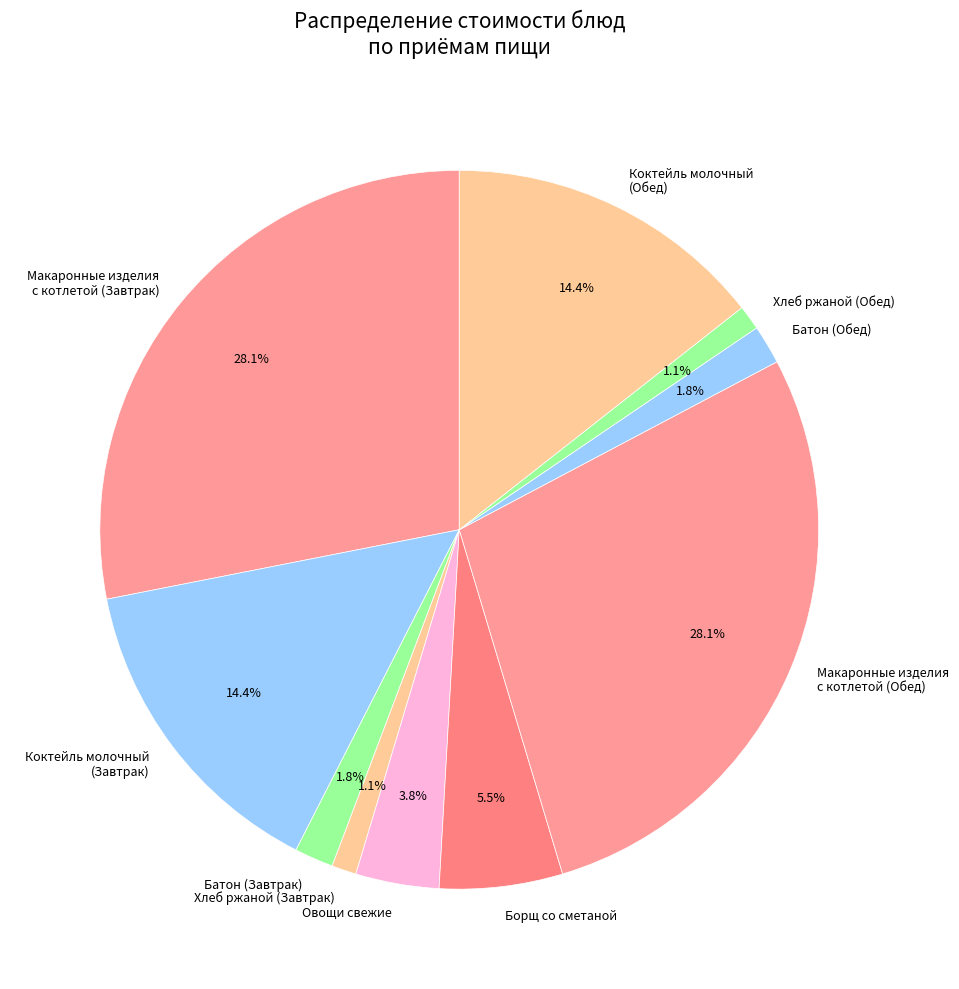

Which has a higher value, Коктейль молочный (Завтрак) or Батон (Обед)?

Коктейль молочный (Завтрак)